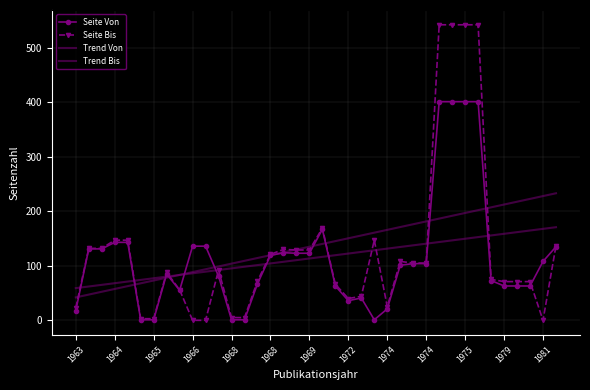

What is the value of the Seite Von point at the 29th from the left?

401.0